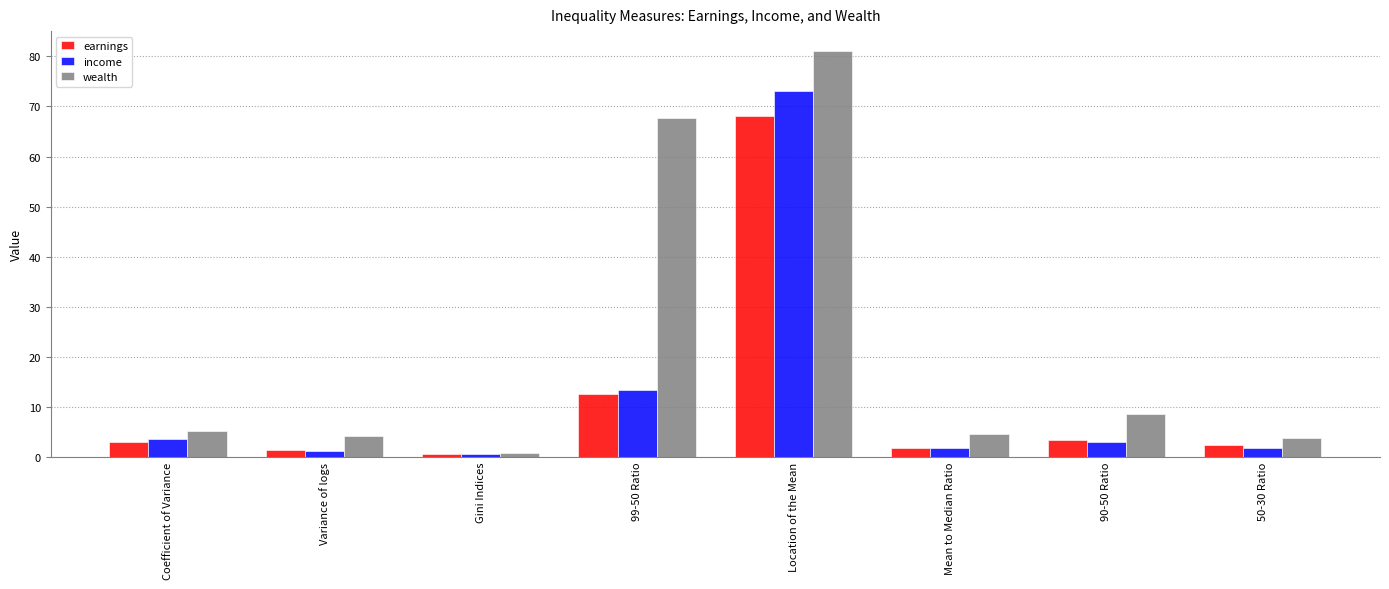

At which label is income closest to 36?

99-50 Ratio